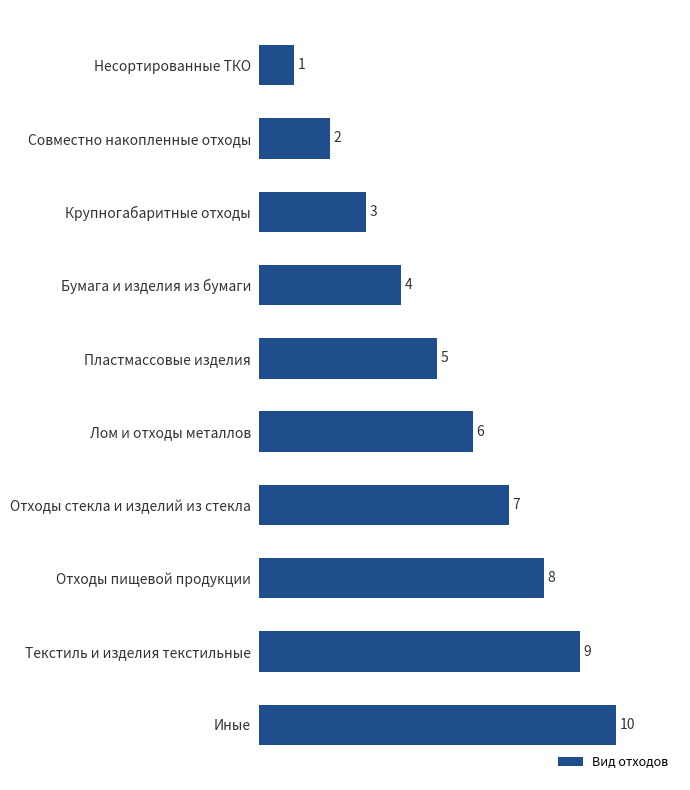

Count the values in the range 3 to 8.

6